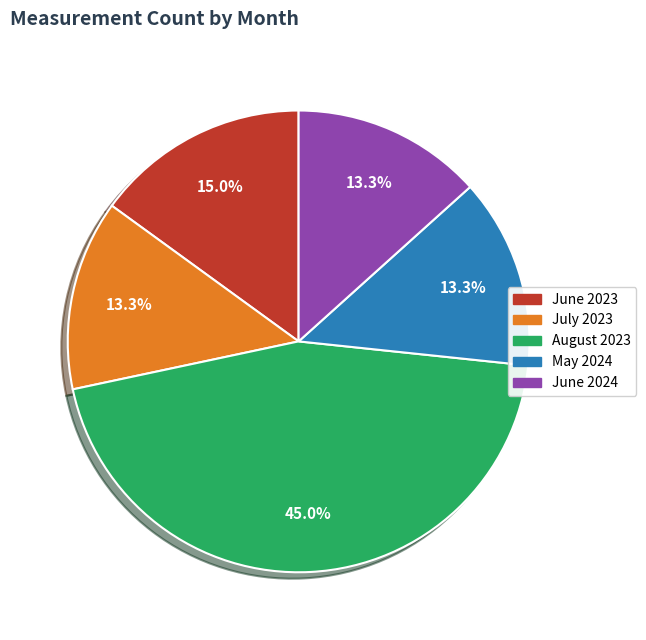

Does any single category account for the majority?

No